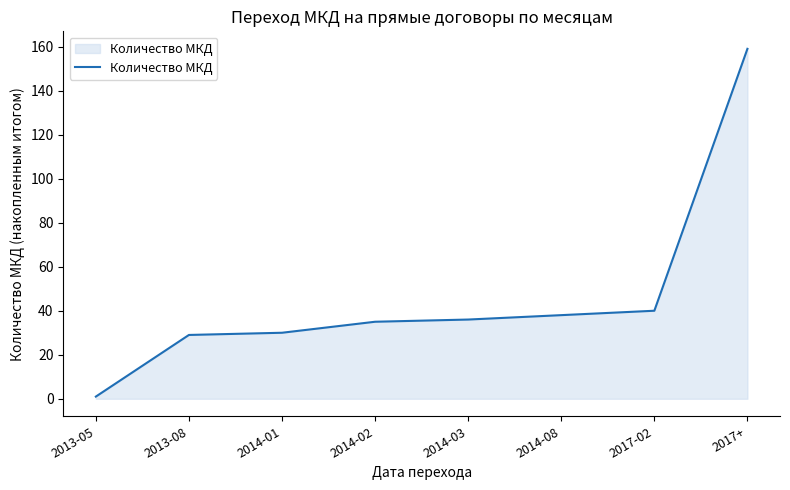

What position from the right is 2014-02?

5